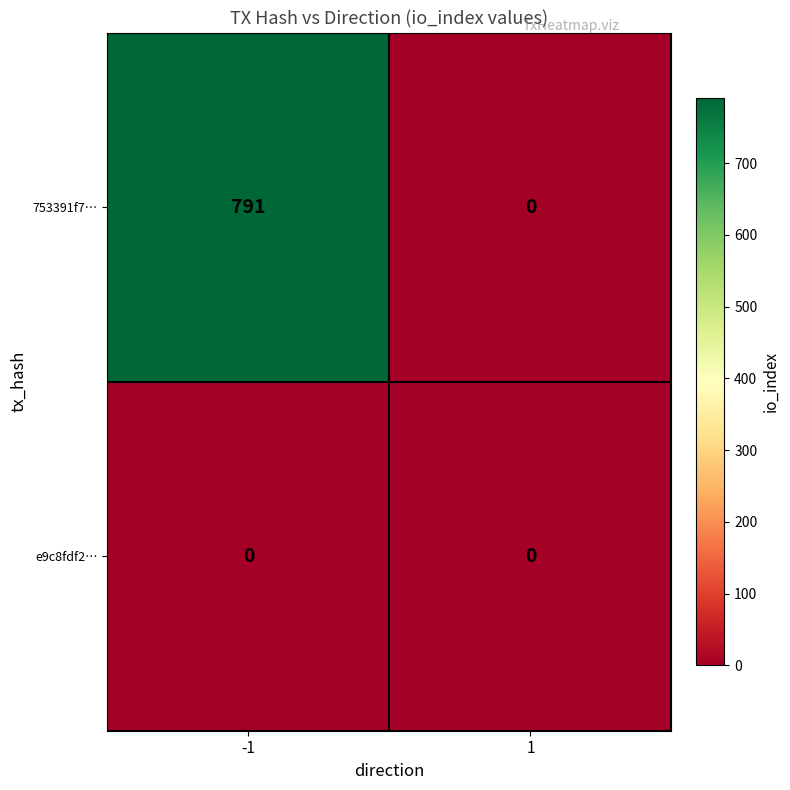

Reading left to right, transcribe all the data shown in this chart.

753391f7…: 791	0
e9c8fdf2…: 0	0